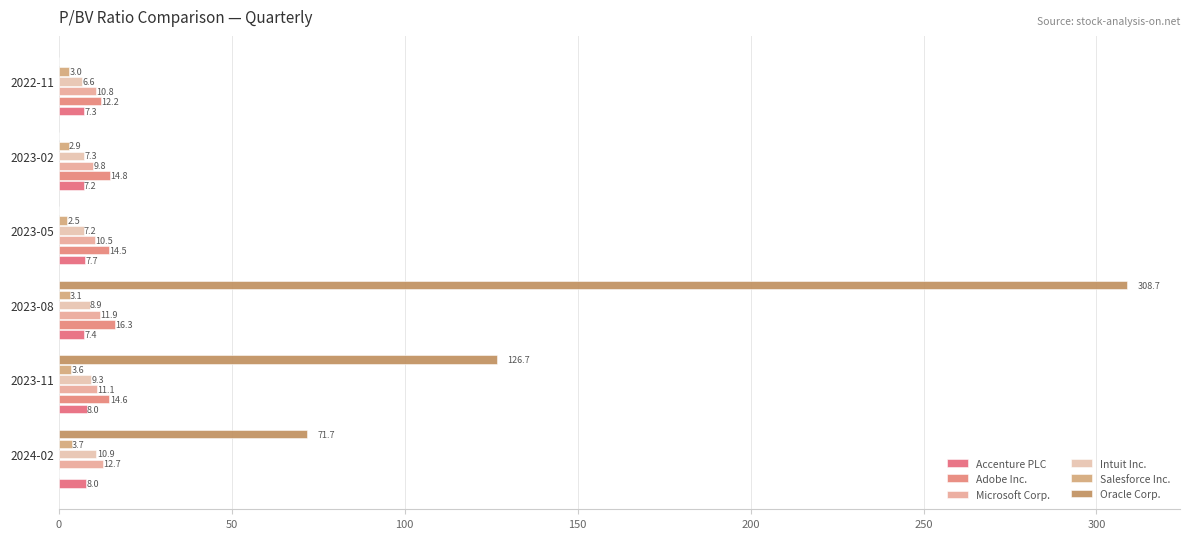

How many series are shown in this chart?

6